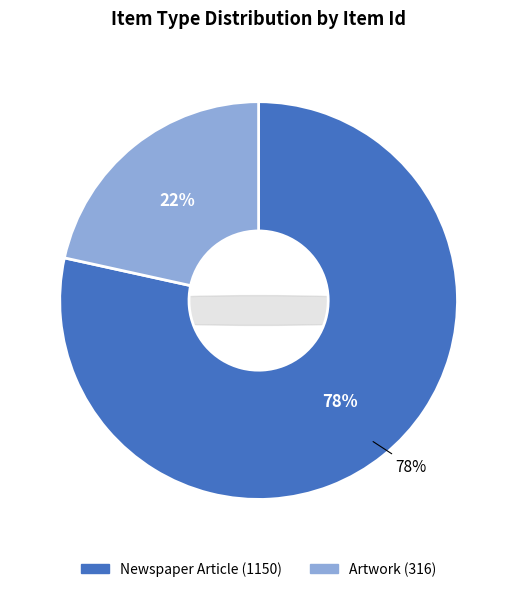

Does Newspaper Article (1150) represent more than half of the total?

Yes